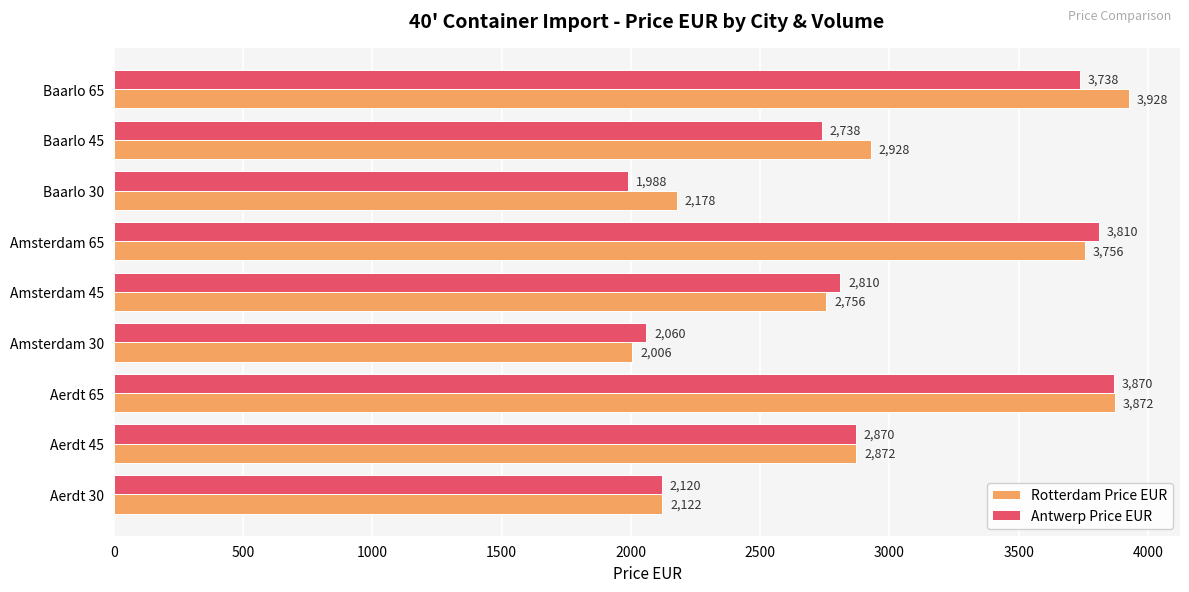

What is the difference between the highest and lowest values at Amsterdam 30?

54